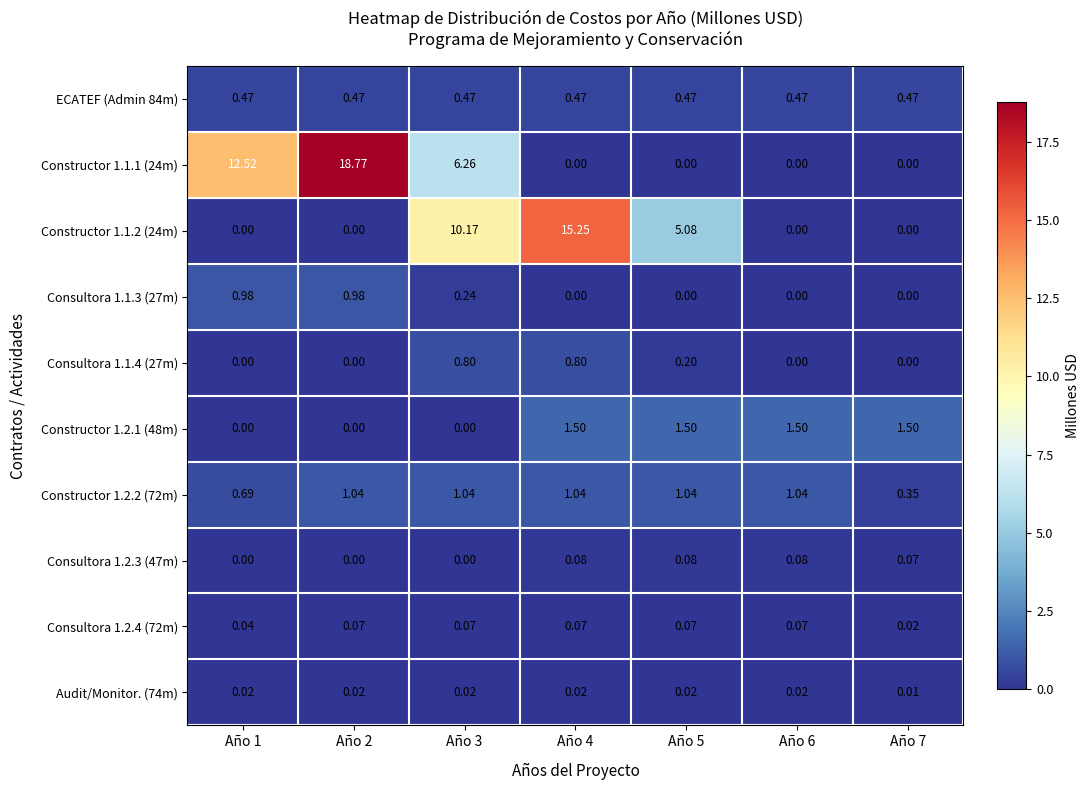

Is the value of ECATEF (Admin 84m) at Año 5 greater than the value of Constructor 1.1.2 (24m) at Año 6?

Yes